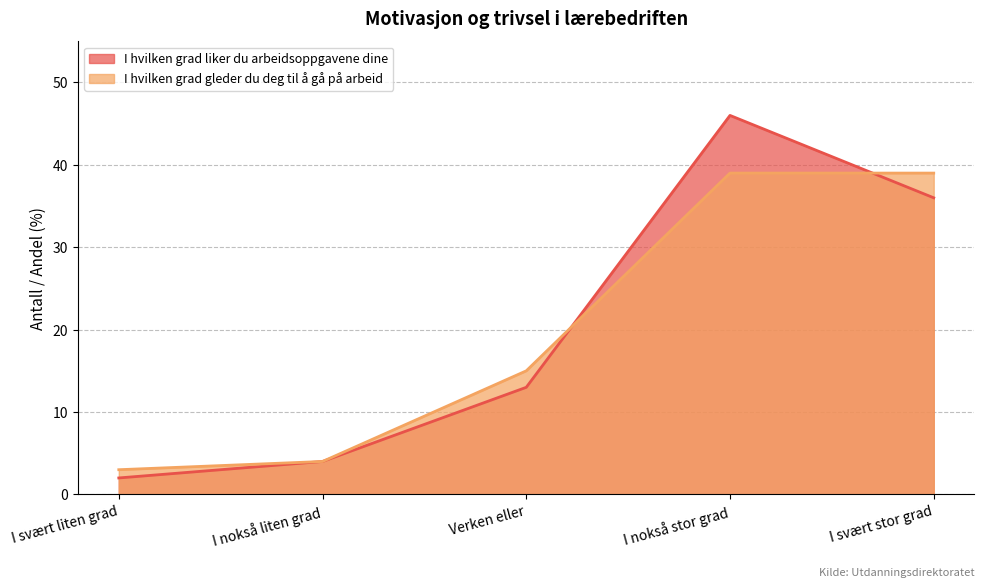

What position from the left is I nokså stor grad?

4